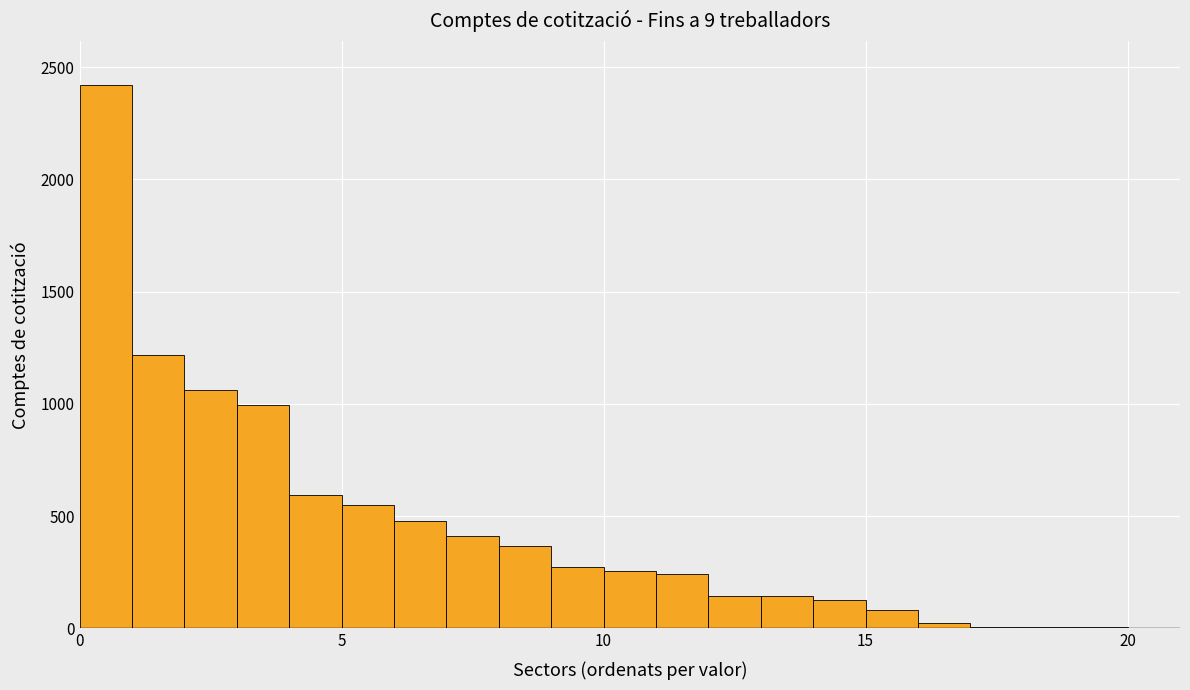

Around what value on the x-axis is the tallest bar? Give the approximate position of its centre, as read against the axis.

0.5